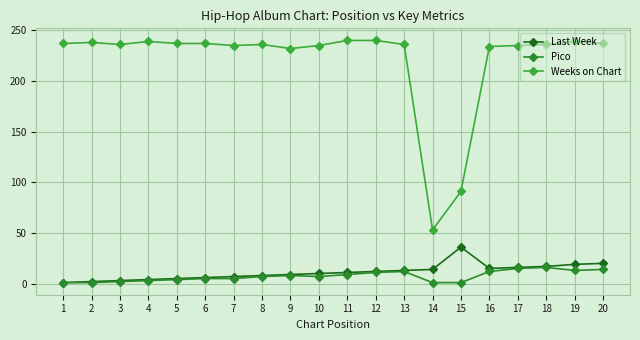

Does the chart have visible grid lines?

Yes